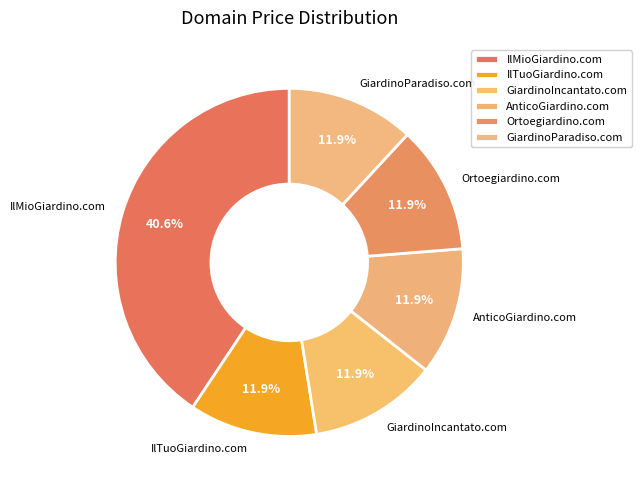

Is there a majority slice in this chart?

No